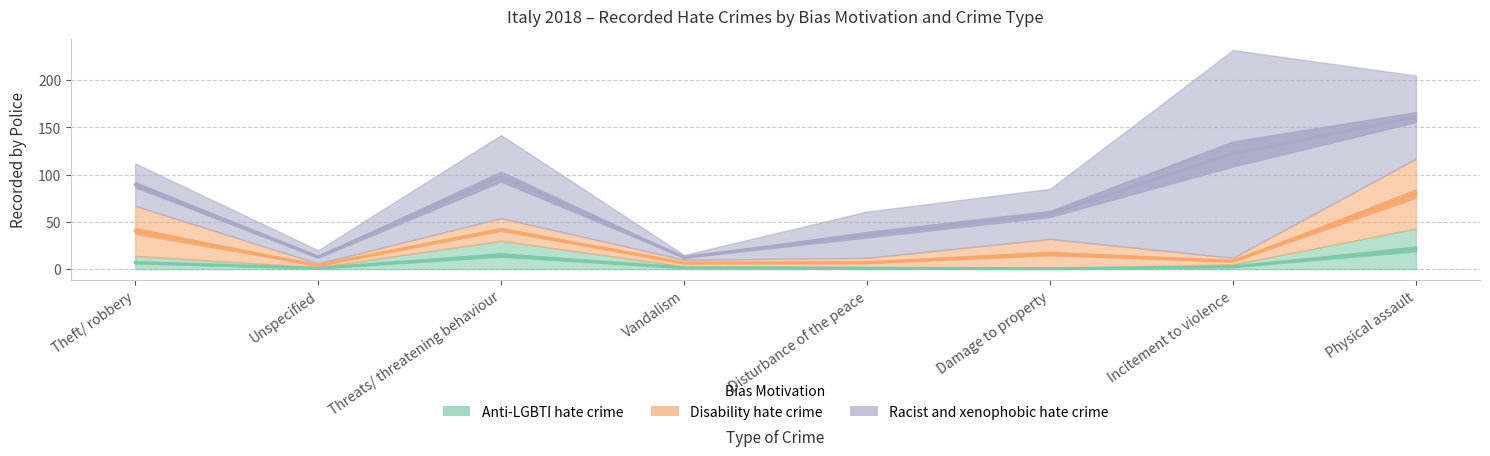

Does the chart have visible grid lines?

Yes